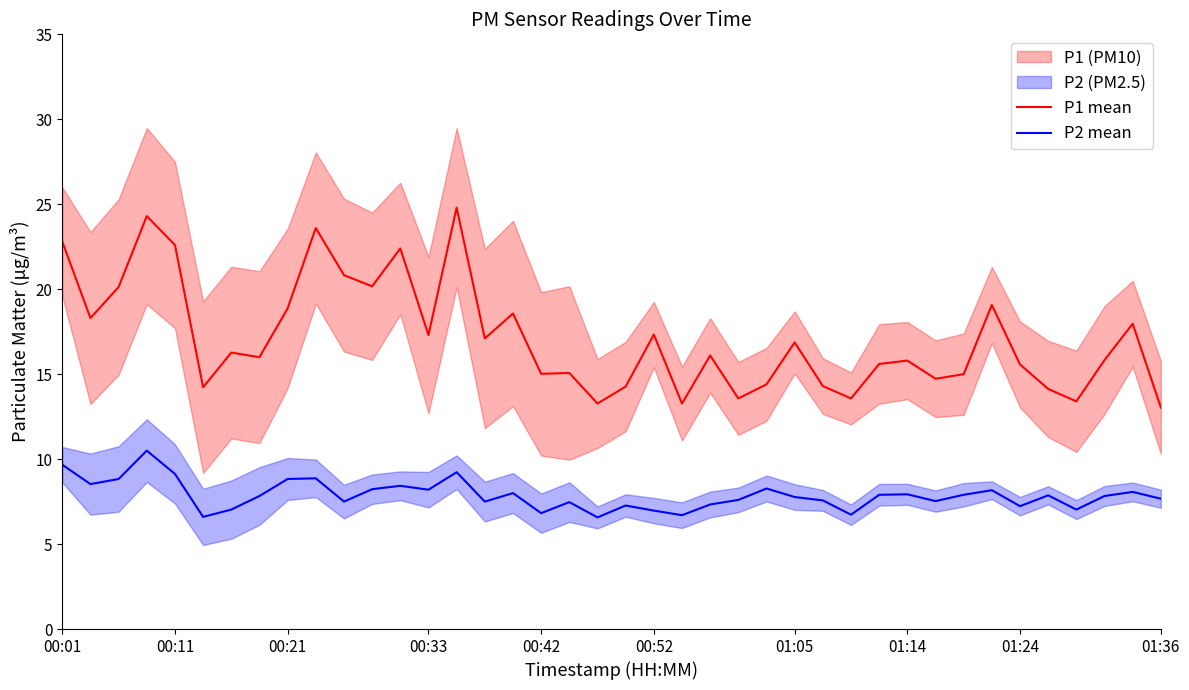

What is the maximum value shown in the chart?

24.8